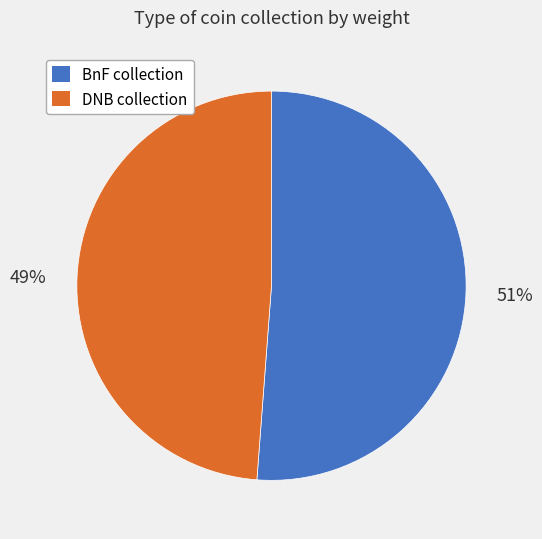

Is there a majority slice in this chart?

Yes